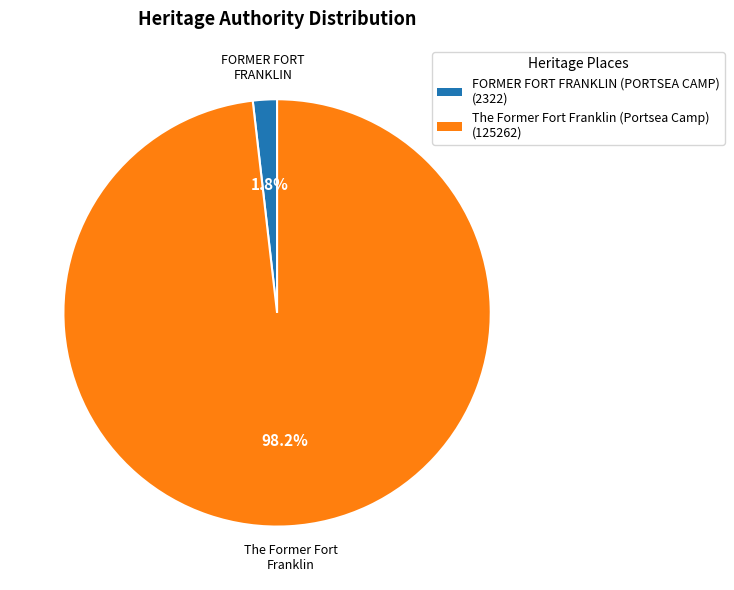

Is it true that FORMER FORT FRANKLIN (PORTSEA CAMP) is 2% of the pie?

True